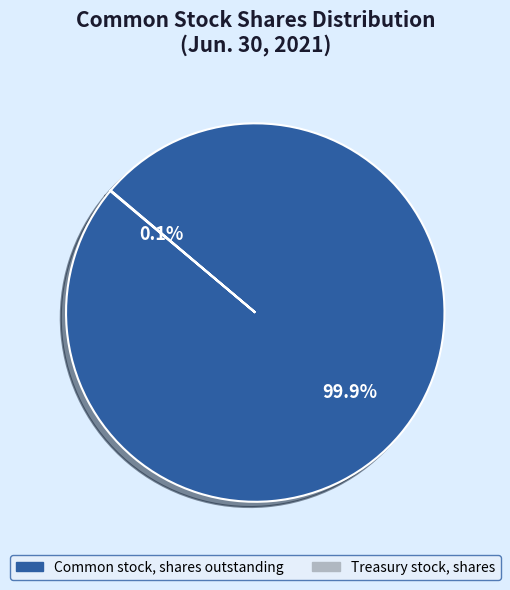

Which slice is the largest?

Common stock, shares outstanding